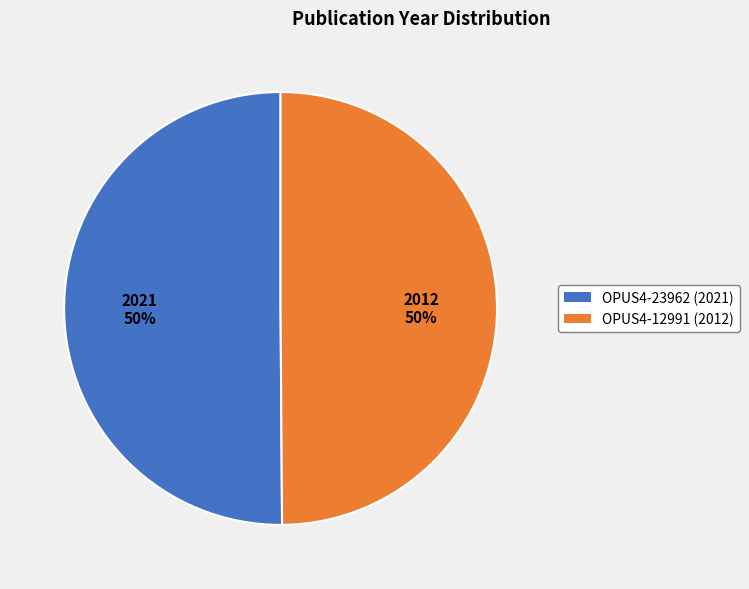

To the nearest percent, what is the combined percentage of OPUS4-12991 (2012) and OPUS4-23962 (2021)?

100%